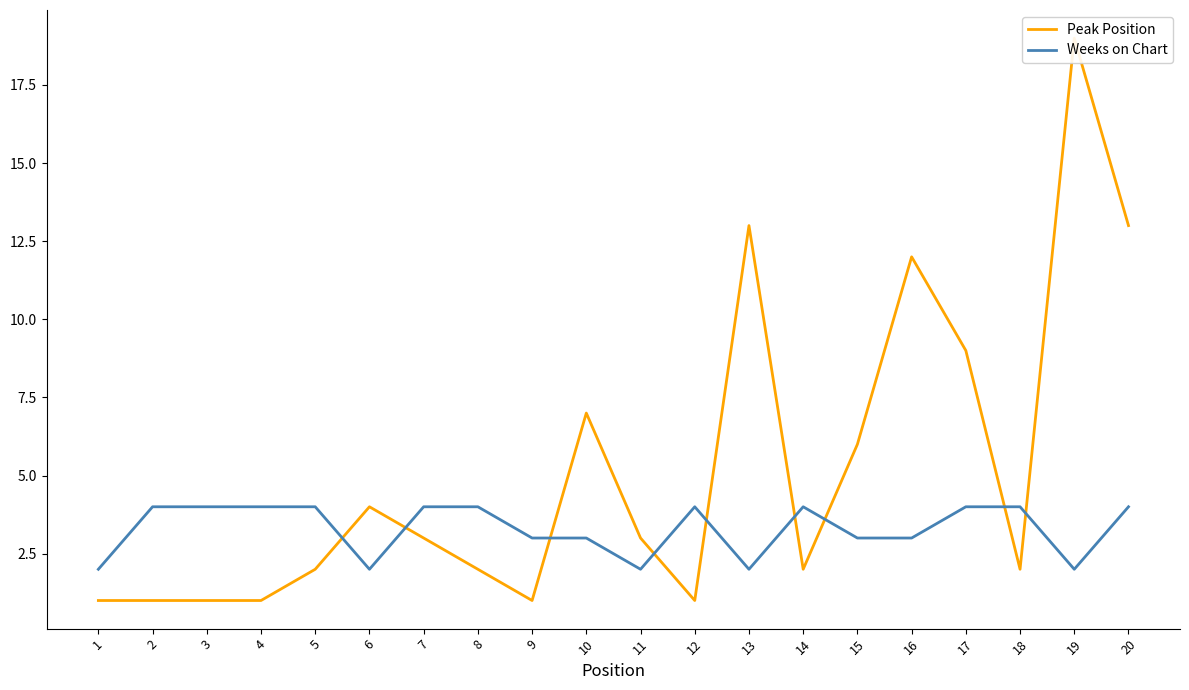

The Peak Position series shows 1 at 2. True or false?

False